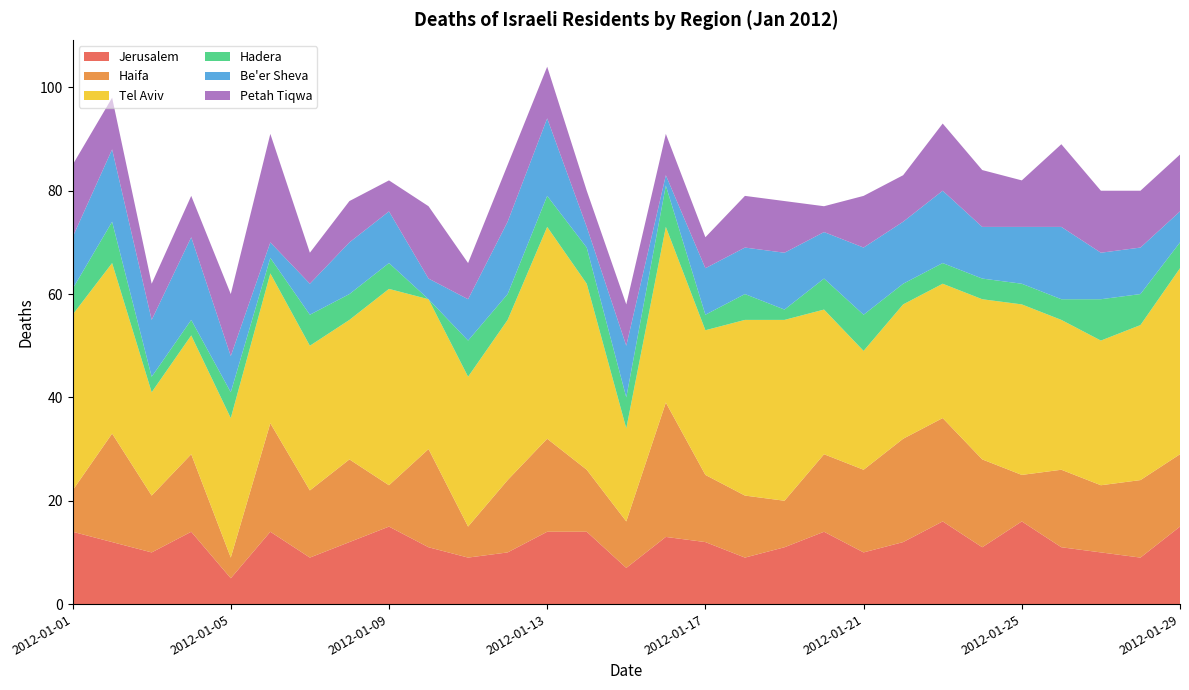

Reading left to right, list all the values displayed in this chart.

Jerusalem: 14	12	10	14	5	14	9	12	15	11	9	10	14	14	7	13	12	9	11	14	10	12	16	11	16	11	10	9	15
Haifa: 8	21	11	15	4	21	13	16	8	19	6	14	18	12	9	26	13	12	9	15	16	20	20	17	9	15	13	15	14
Tel Aviv: 34	33	20	23	27	29	28	27	38	29	29	31	41	36	18	34	28	34	35	28	23	26	26	31	33	29	28	30	36
Hadera: 5	8	3	3	5	3	6	5	5	0	7	5	6	7	6	8	3	5	2	6	7	4	4	4	4	4	8	6	5
Be'er Sheva: 10	14	11	16	7	3	6	10	10	4	8	14	15	4	10	2	9	9	11	9	13	12	14	10	11	14	9	9	6
Petah Tiqwa: 14	10	7	8	12	21	6	8	6	14	7	11	10	7	8	8	6	10	10	5	10	9	13	11	9	16	12	11	11